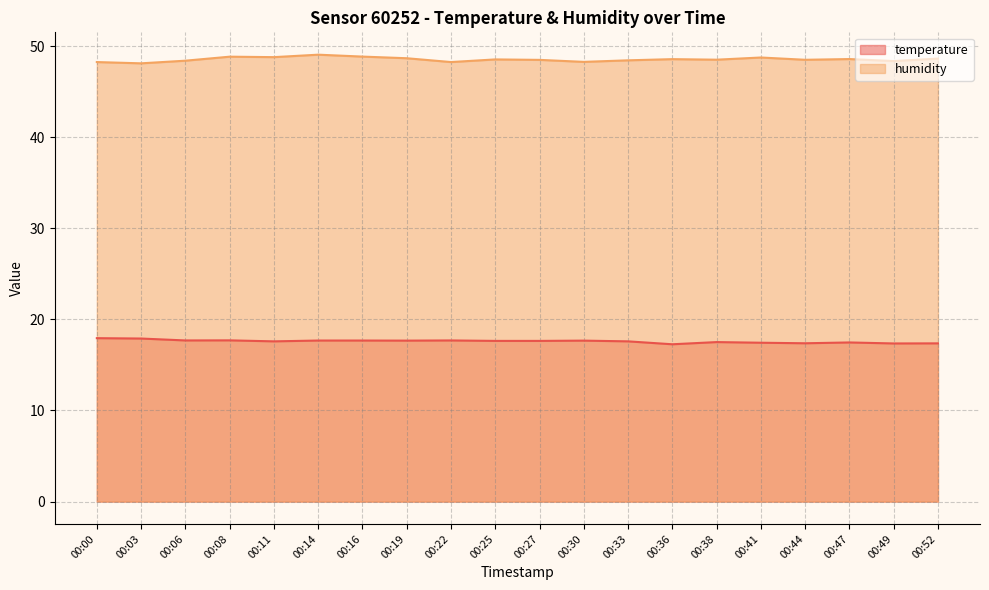

What is the difference between the maximum and minimum values in the humidity series?

1.0